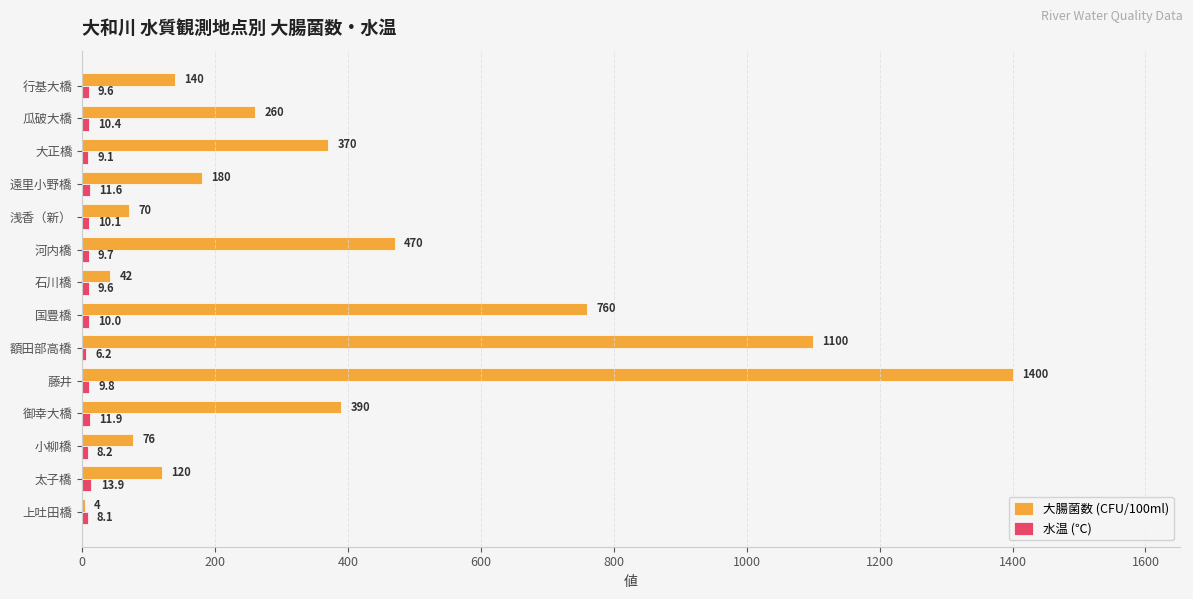

What is the sum of all 大腸菌数 (CFU/100ml) values?

5382.0